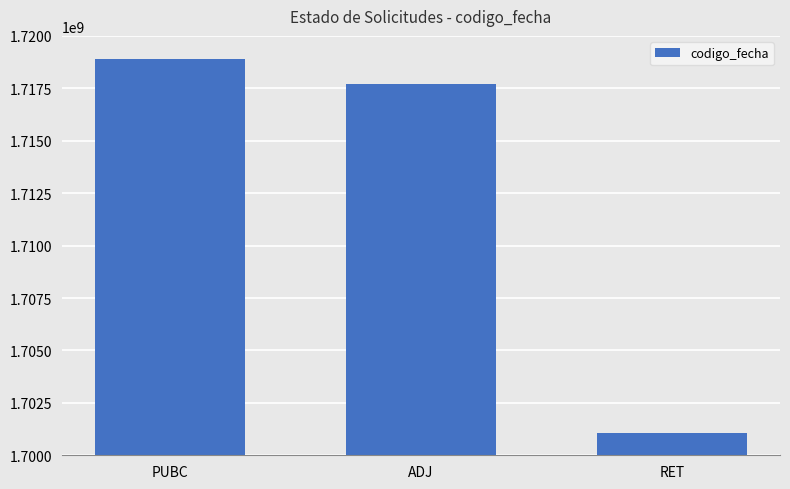

At which category does the chart reach its peak across all series?

PUBC